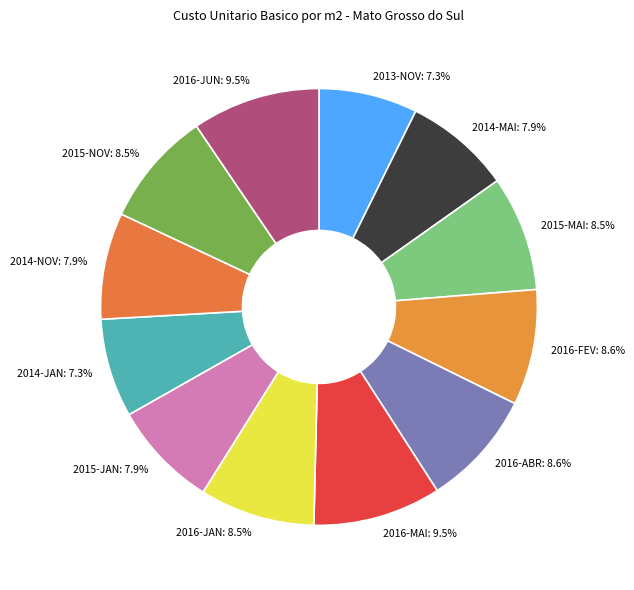

To the nearest percent, what is the difference between the 2014-NOV and 2016-ABR slice percentages?

1%